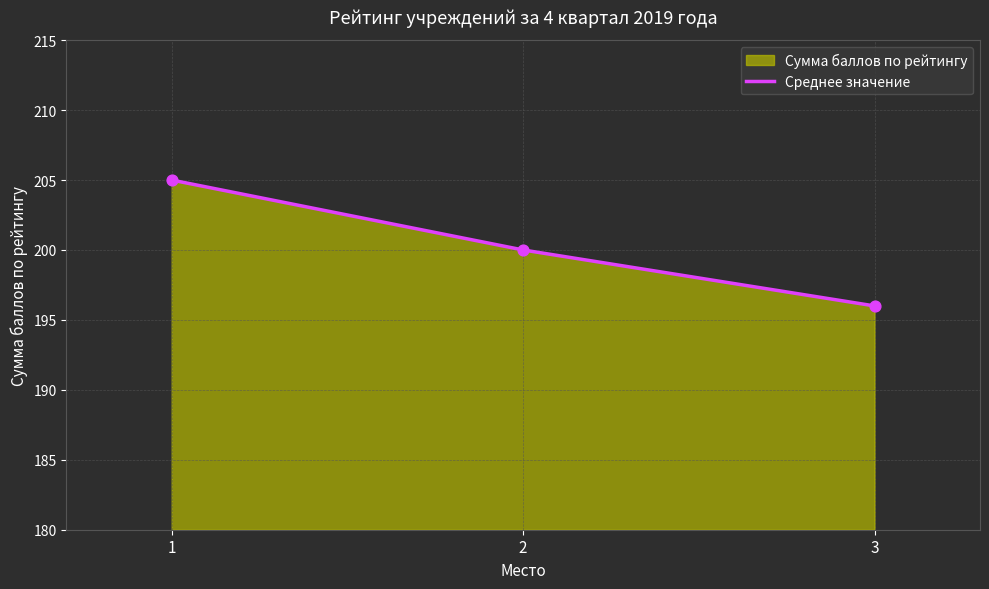

Between 3 and 1, which is larger?

1